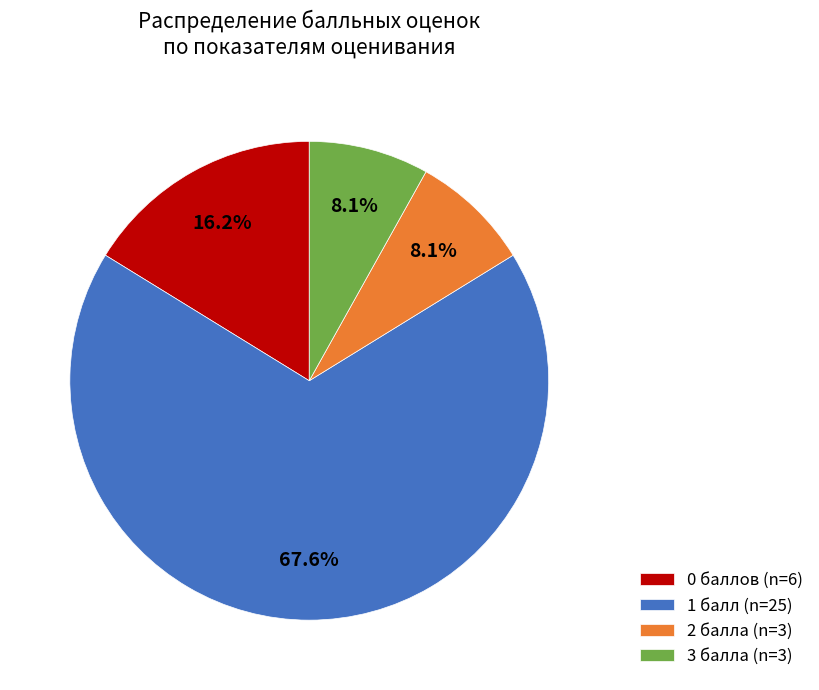

Which category accounts for the majority?

1 балл (n=25)